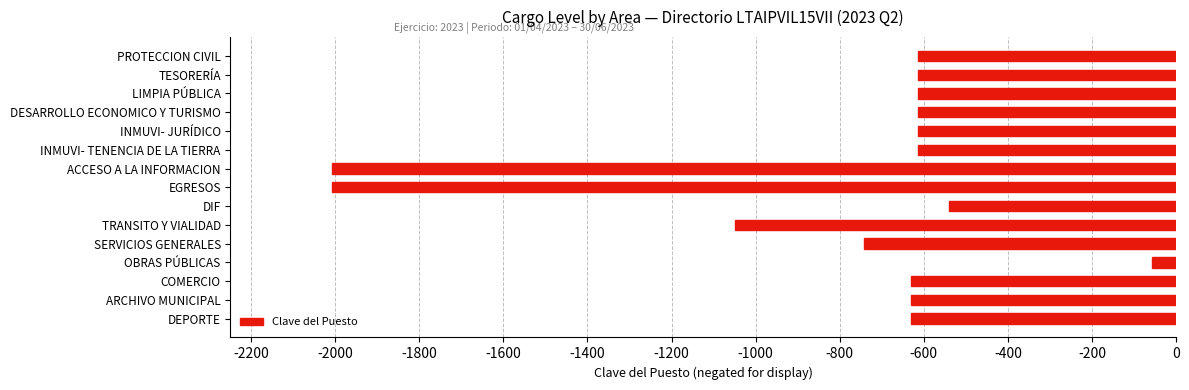

What is the change in value from SERVICIOS GENERALES to DESARROLLO ECONOMICO Y TURISMO?

+128